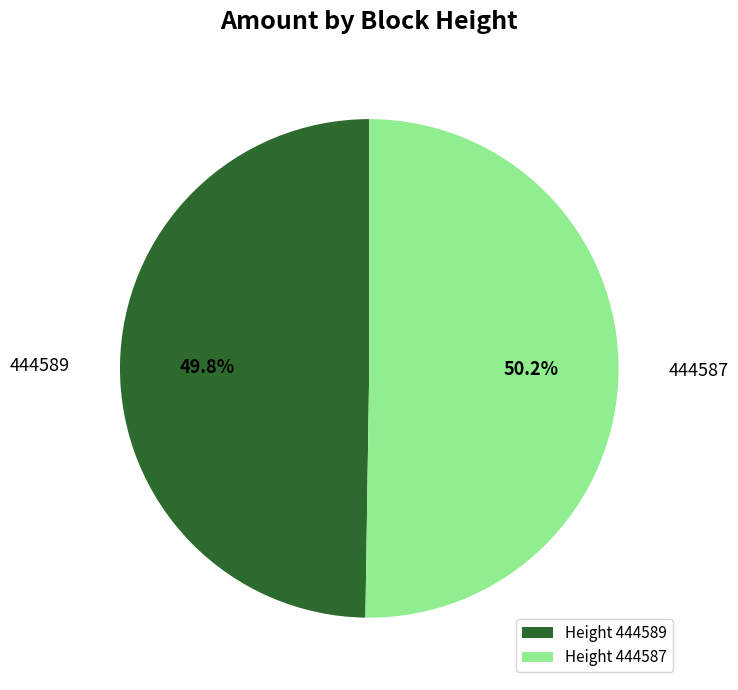

To the nearest percent, what is the combined percentage of 444587 and 444589?

100%